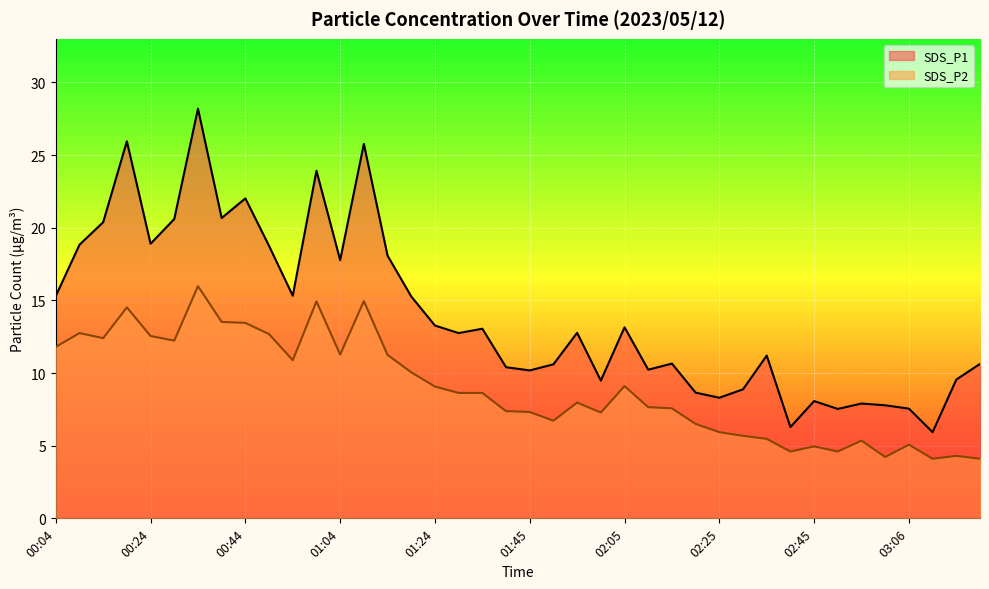

What is the label of the 16th point from the left?

01:19